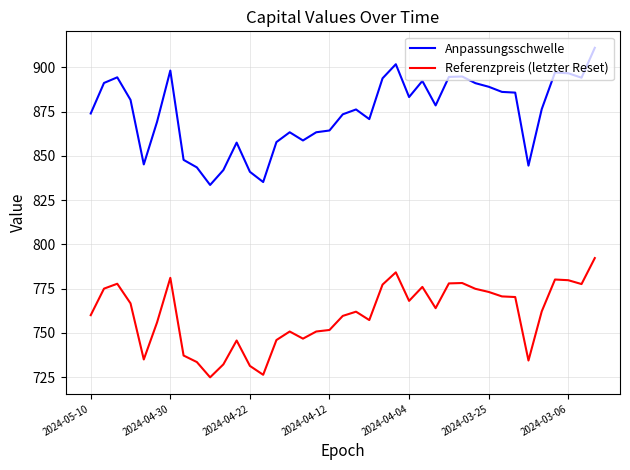

True or false: Referenzpreis (letzter Reset) and Anpassungsschwelle intersect in this chart.

False